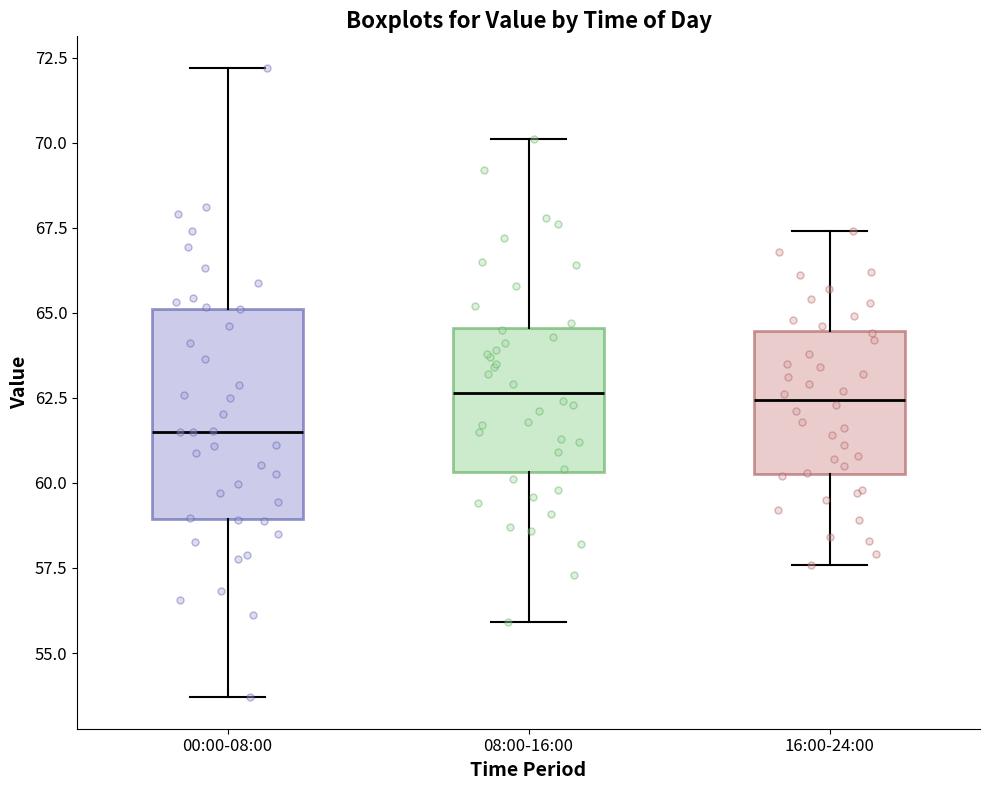

Reading left to right, transcribe this box plot: for each box, give where its median line is, the range the box spans, and where its two whiskers end, as read against the y-axis. The values are not printed on the chart, so give them approximately, as read against the axis.

00:00-08:00: median 61.5, box 59.0 to 65.0, whiskers 53.5 to 72.0
08:00-16:00: median 62.5, box 60.5 to 64.5, whiskers 56.0 to 70.0
16:00-24:00: median 62.5, box 60.5 to 64.5, whiskers 57.5 to 67.5